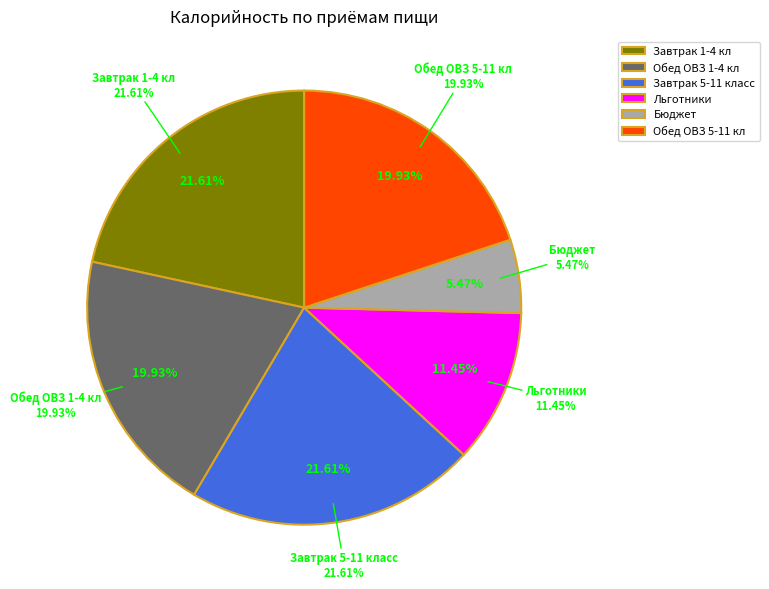

To the nearest percent, what portion does Обед ОВЗ 5-11 кл represent?

20%